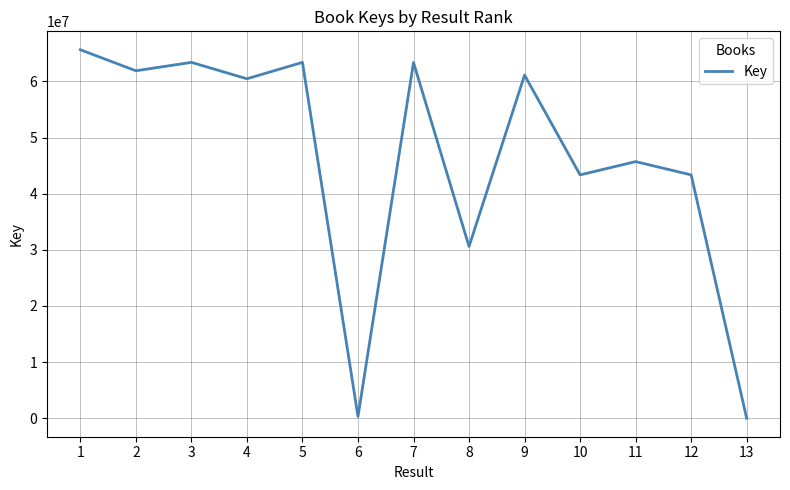

What is the maximum value shown in the chart?

65627309